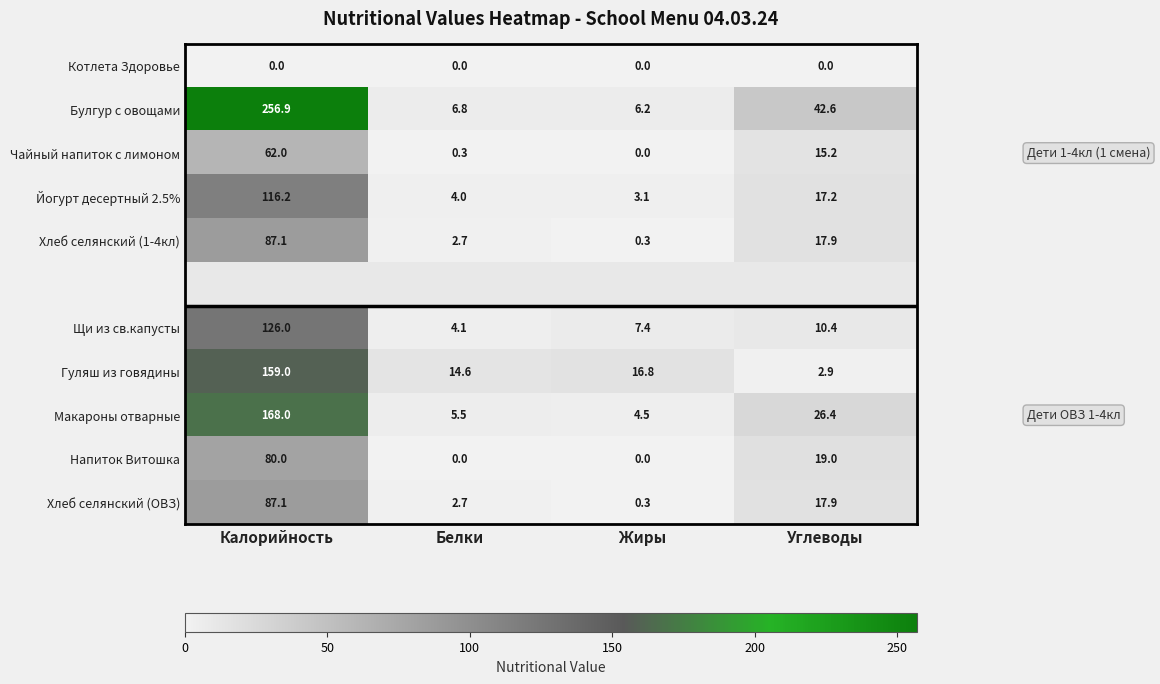

True or false: Хлеб селянский (1-4кл) has a value of 0.3 at Жиры.

True